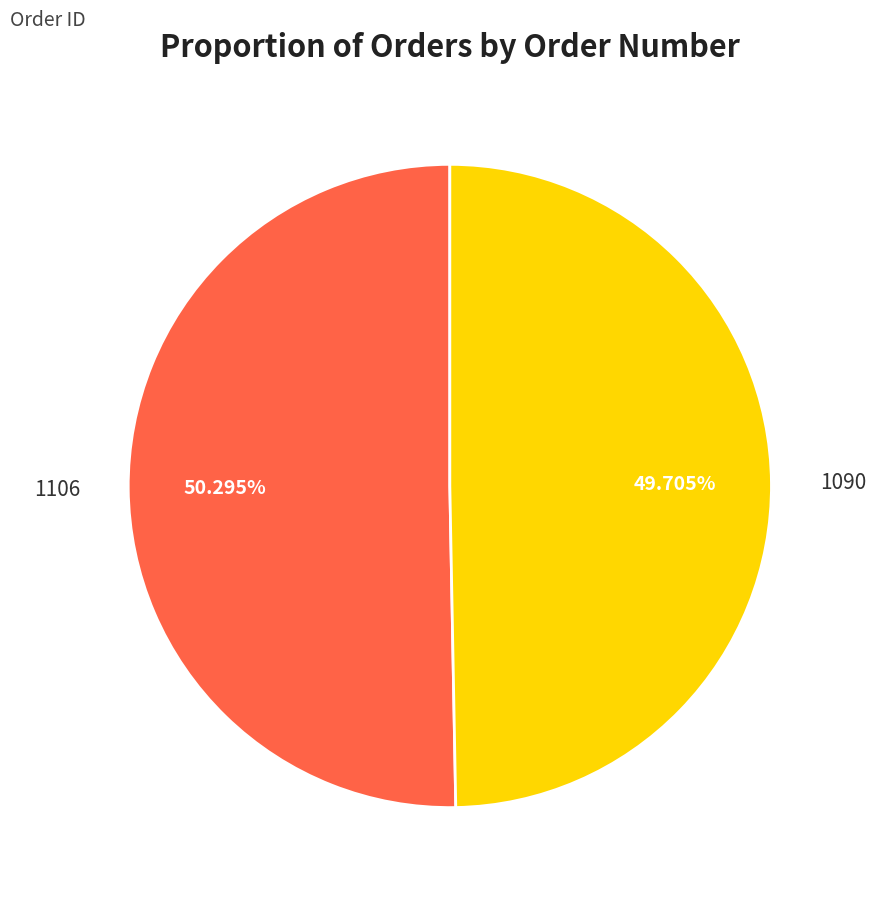

To the nearest percent, what is the difference between the largest and smallest slice percentages?

1%